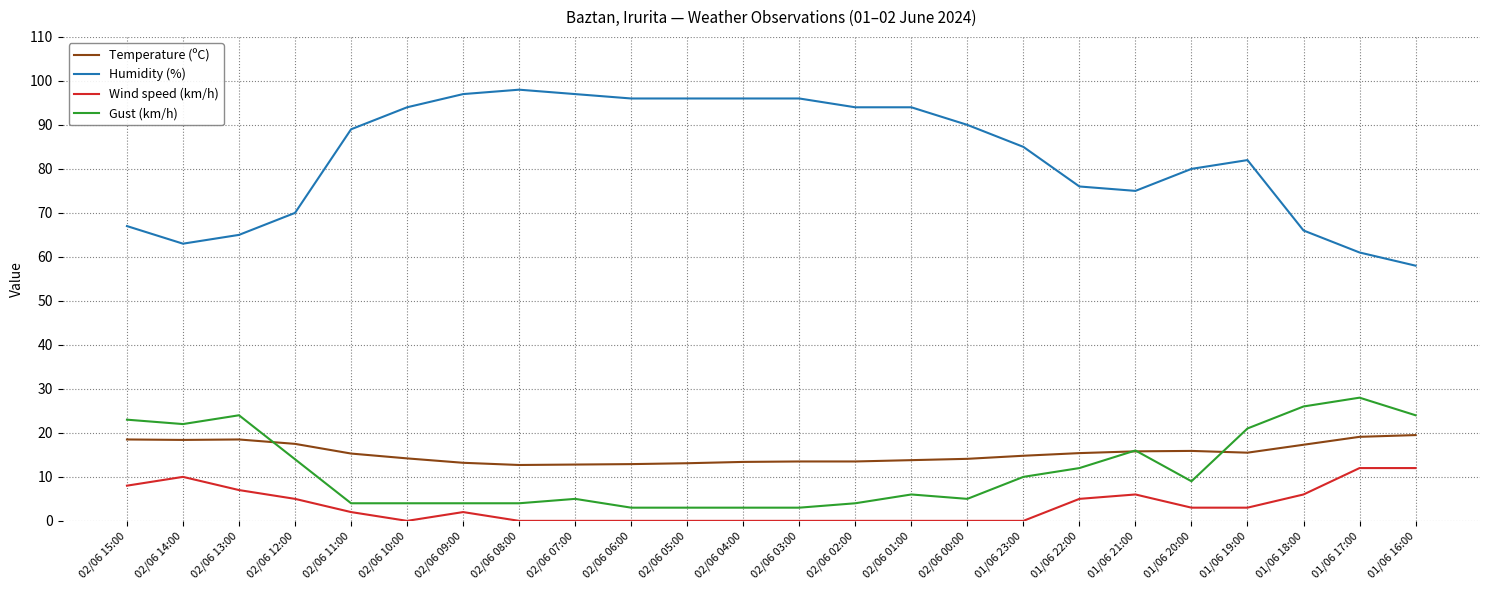

Does the chart have visible grid lines?

Yes